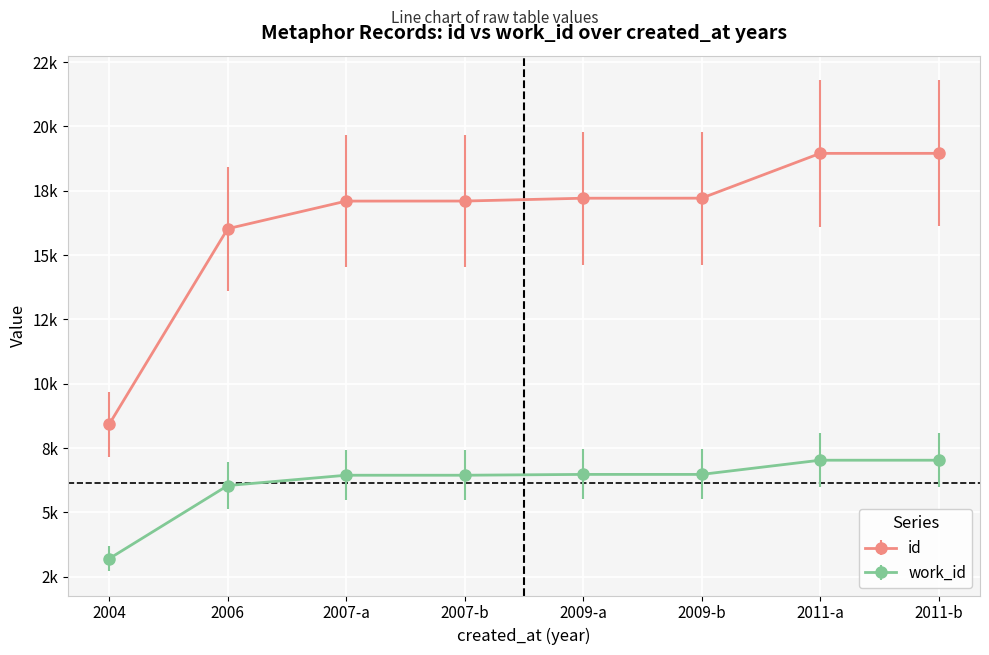

Is this an area chart (filled region under the line)?

No